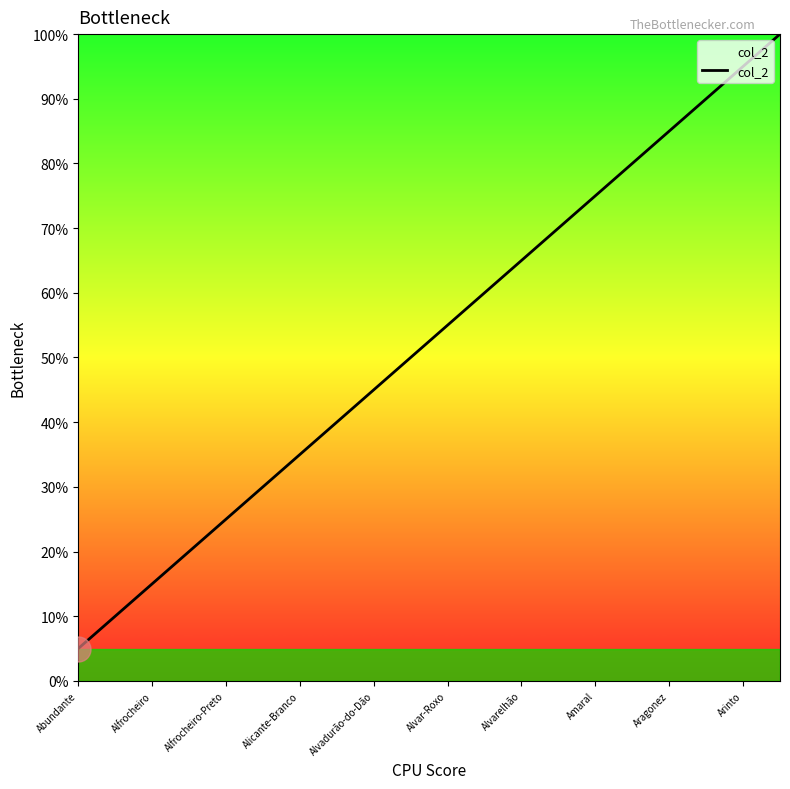

What is the difference between the maximum and minimum values?

95.0